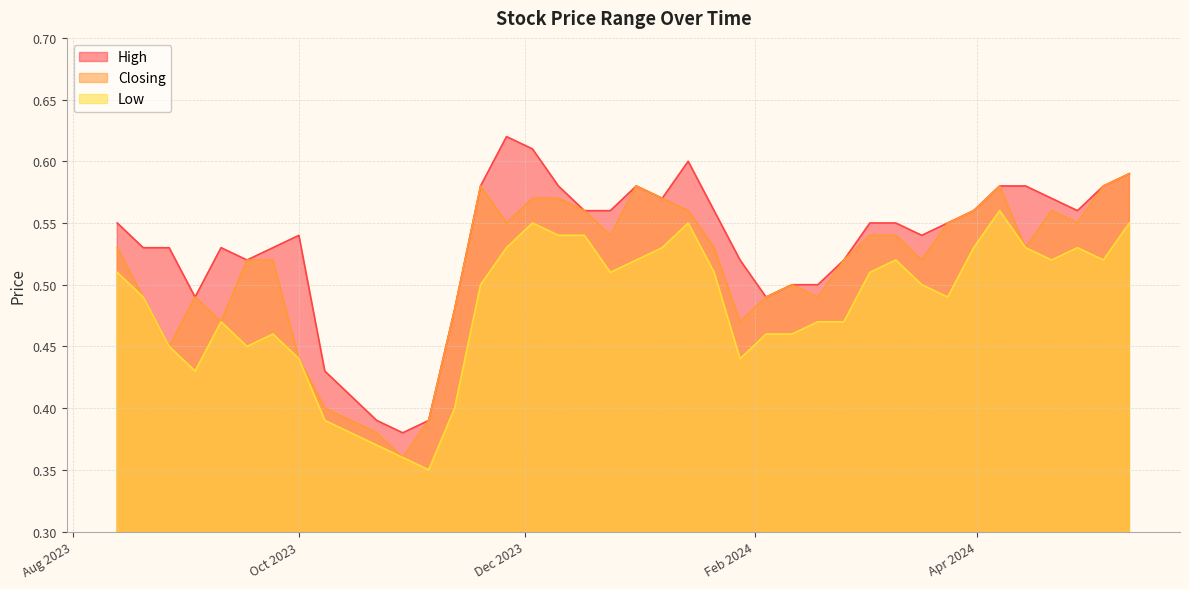

List the series in order of their peak value, highest first.

High, Closing, Low